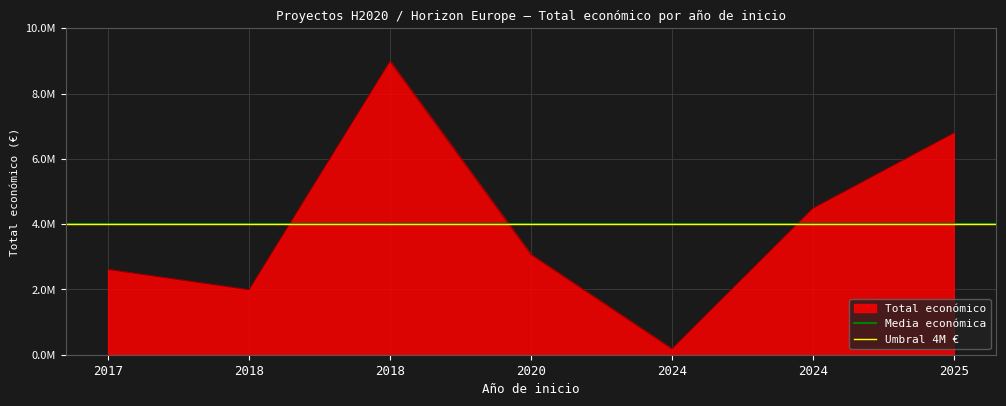

True or false: Media económica has a value of 6737133.5 at 2017.

False